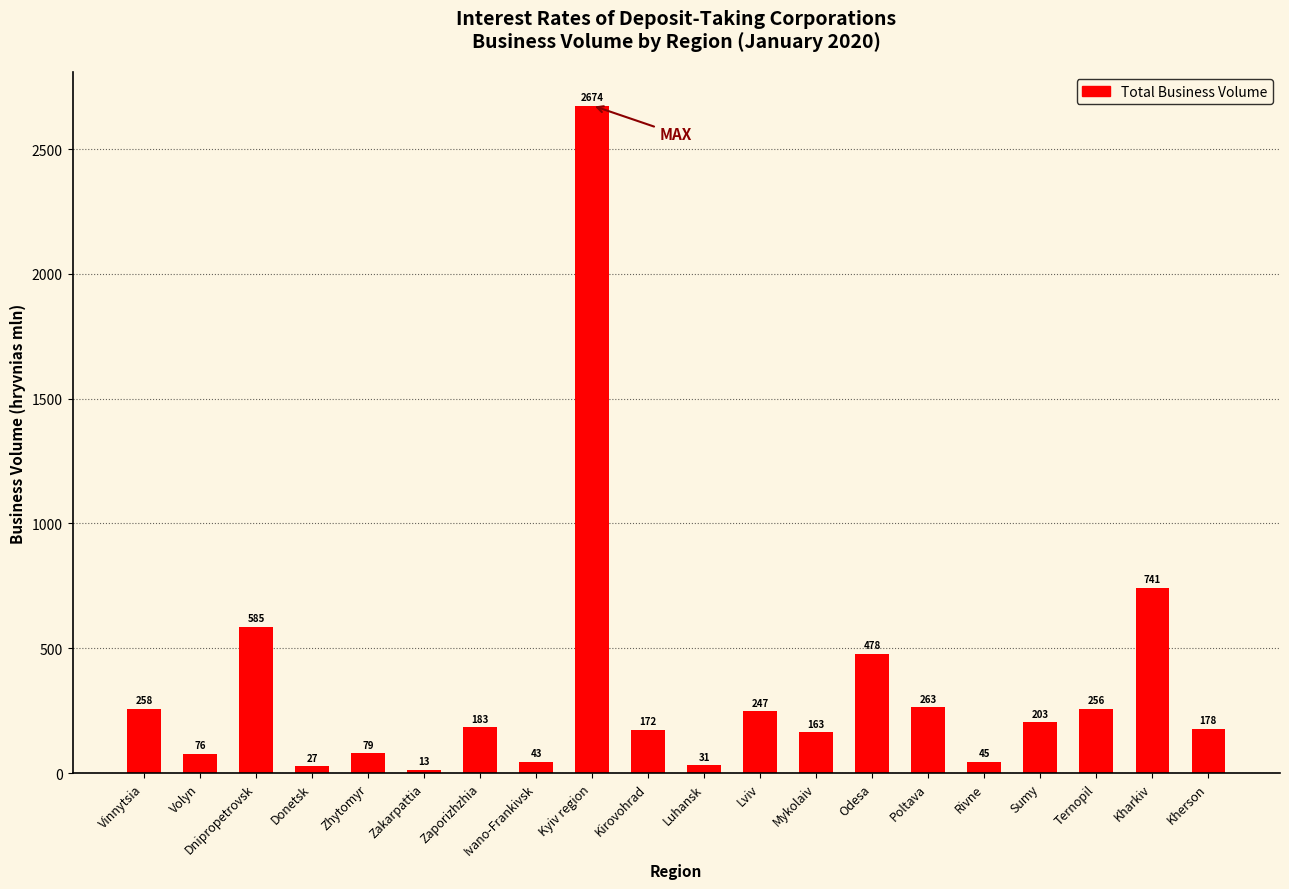

What is the difference between the second highest and second lowest values?

714.6